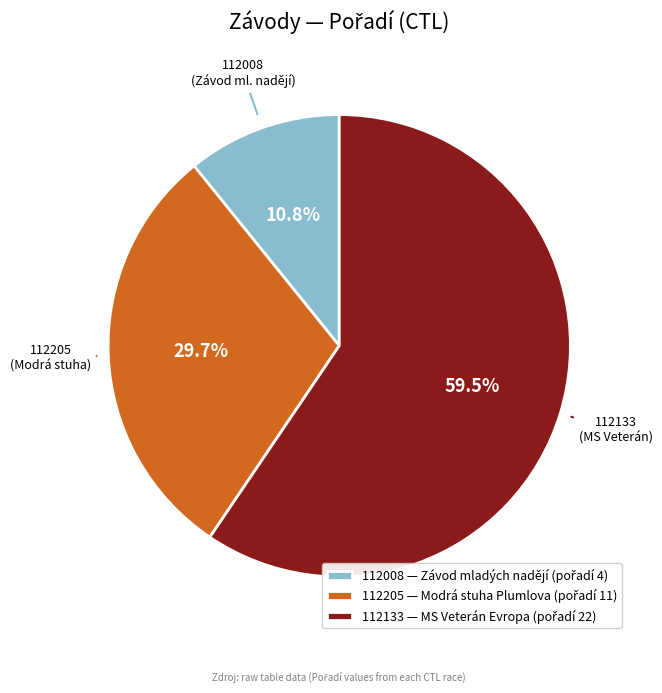

Which slice is the smallest?

112008